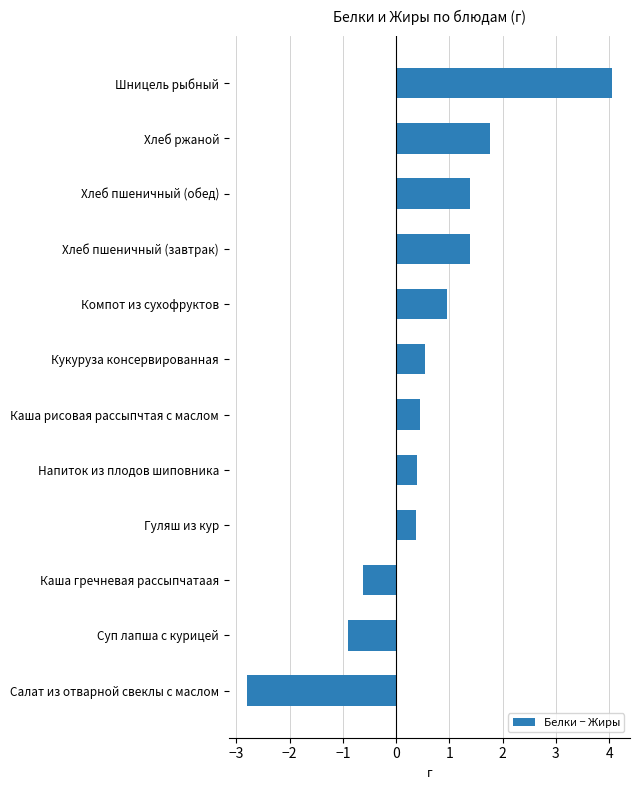

Which category has the highest value across all series?

Шницель рыбный